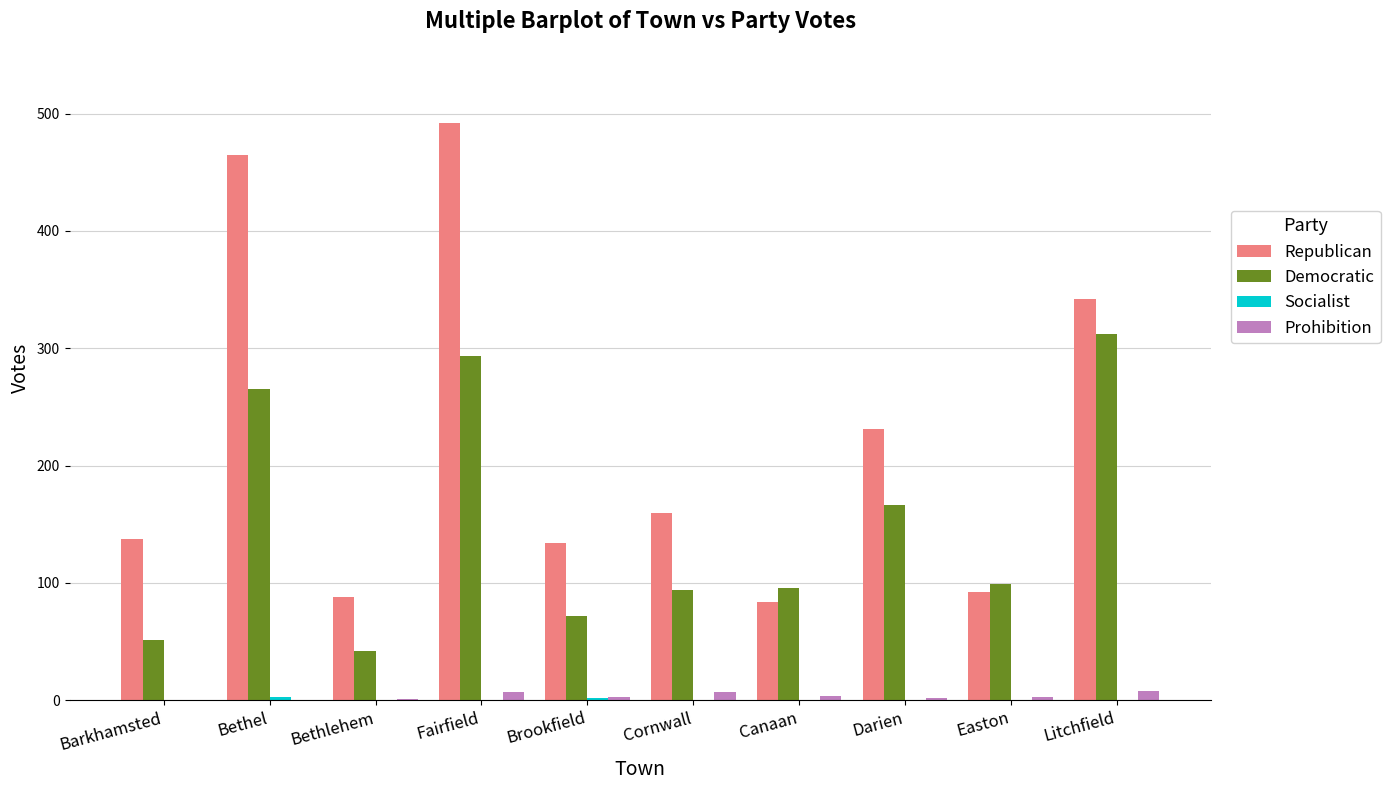

Which category has the highest value in the Democratic series?

Litchfield